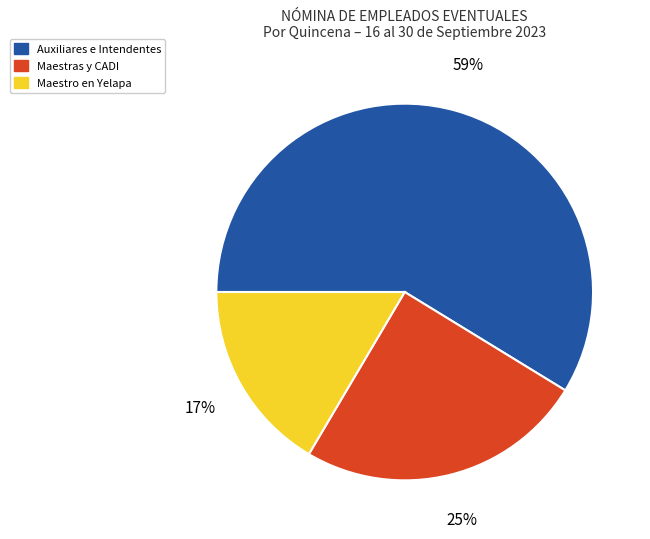

Does any single category account for the majority?

Yes